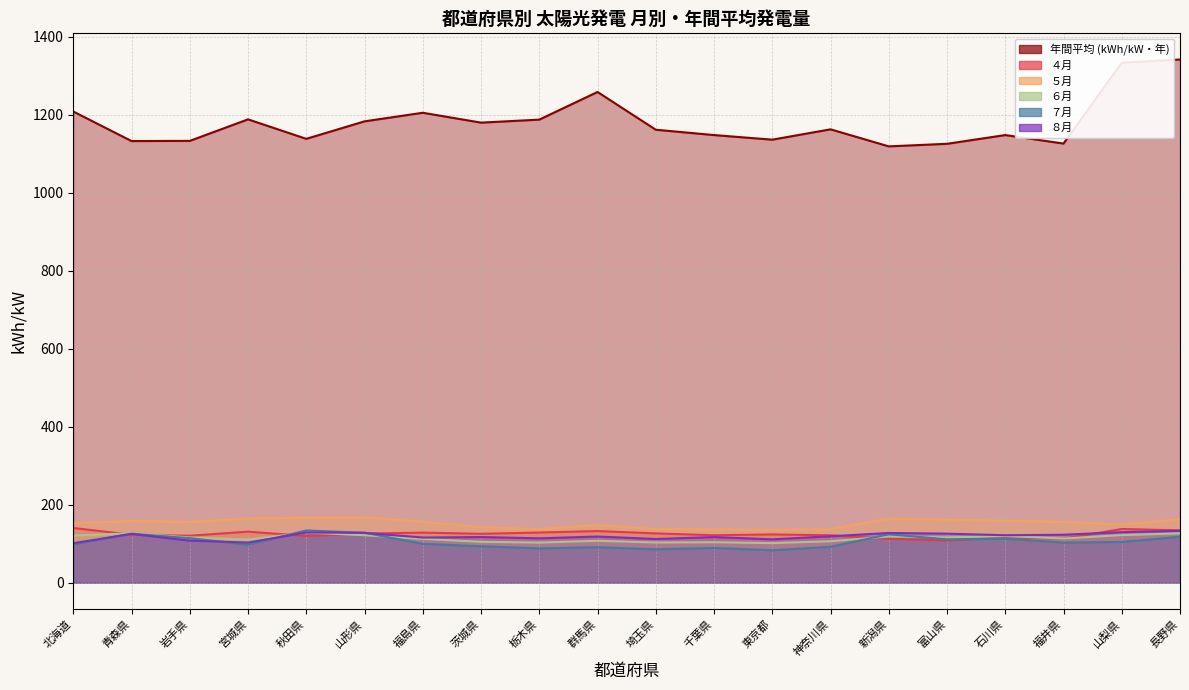

Where do ６月 and ４月 first cross each other?

北海道 and 青森県